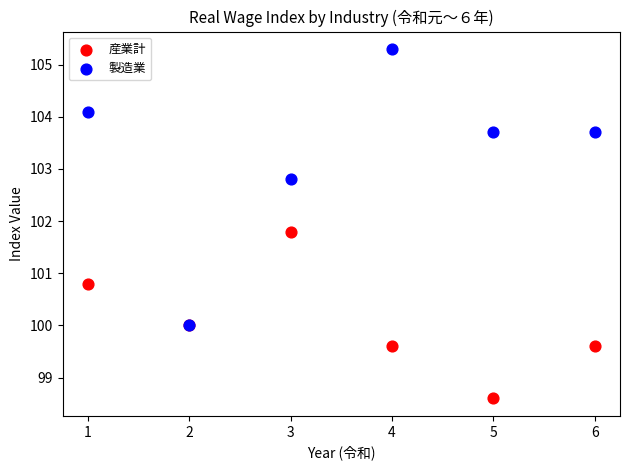

Which series reaches the minimum Y coordinate?

産業計